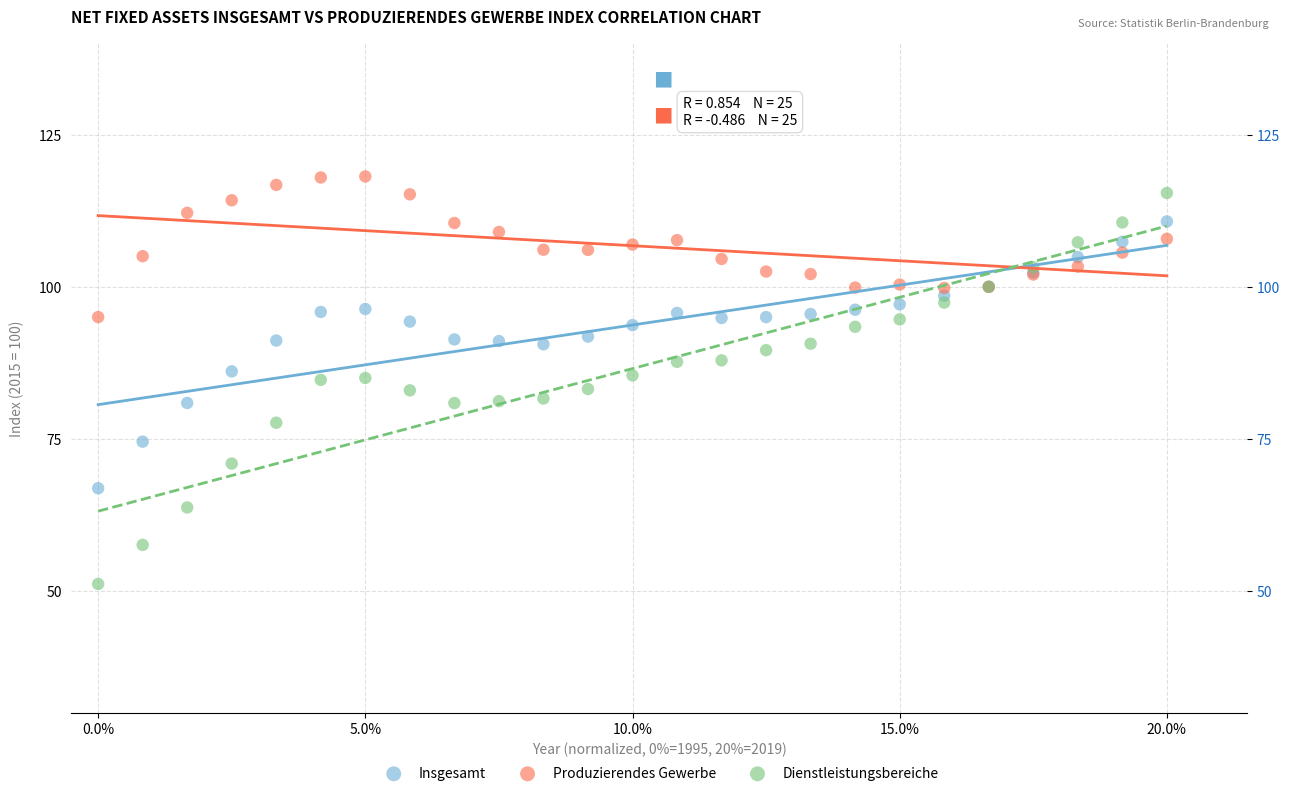

Which series has the widest spread of Y values?

Dienstleistungsbereiche